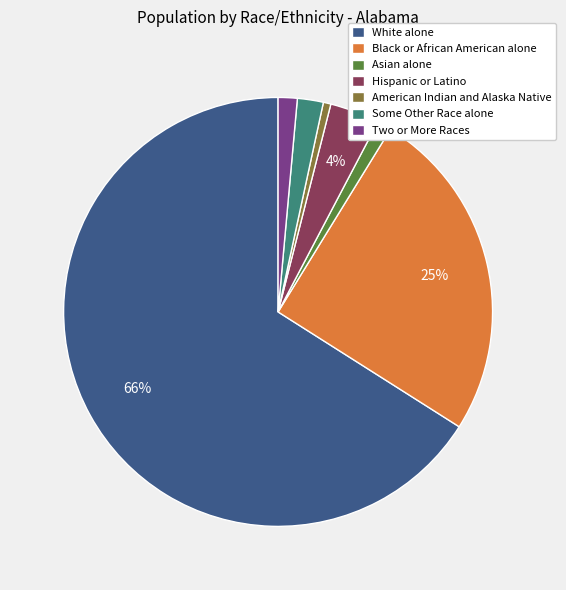

To the nearest percent, what portion does White alone represent?

66%